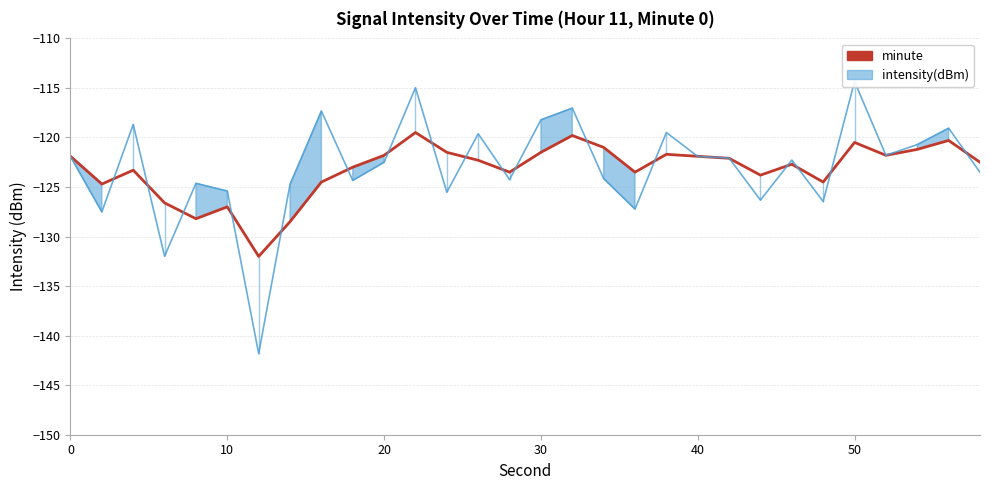

Reading left to right, what are all the values shown in this chart?

-121.9	-124.7	-123.3	-126.6	-128.2	-127.0	-132.0	-128.5	-124.5	-123.0	-121.8	-119.5	-121.5	-122.3	-123.5	-121.5	-119.8	-121.0	-123.5	-121.7	-121.9	-122.1	-123.8	-122.7	-124.5	-120.5	-121.8	-121.2	-120.3	-122.5